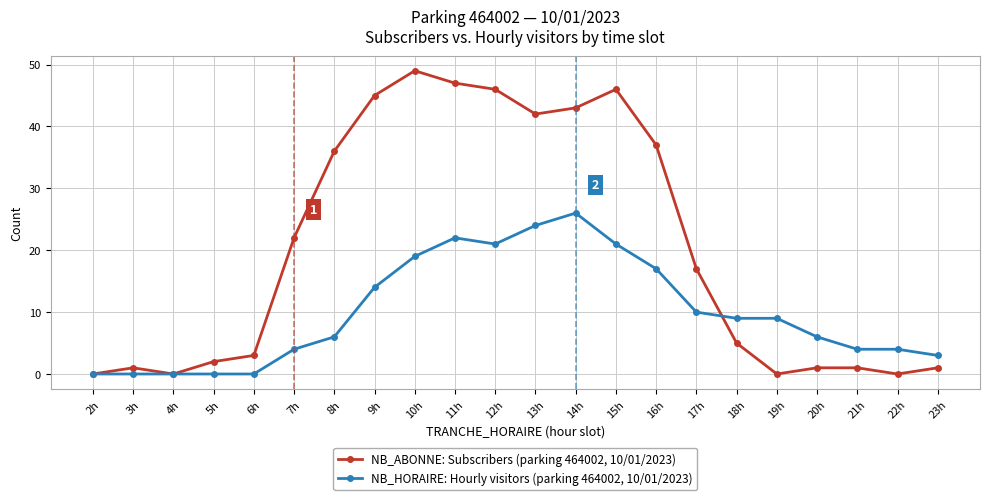

Which series changed the most between 11h and 16h?

NB_ABONNE: Subscribers (parking 464002, 10/01/2023)